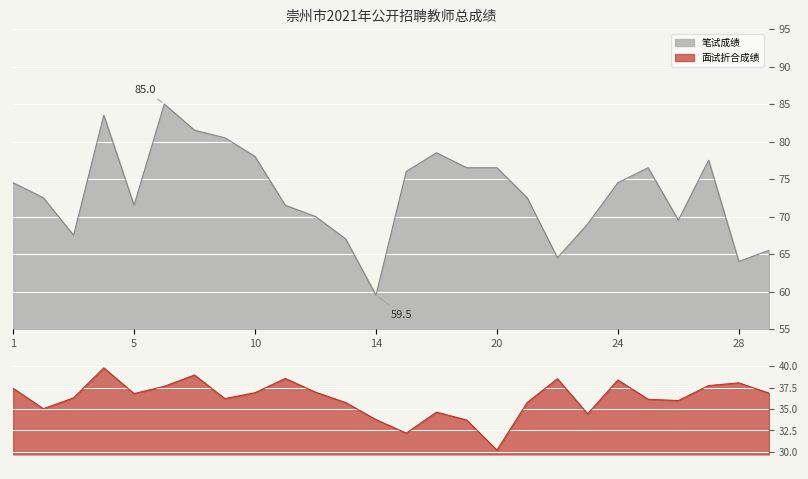

How many interior local peaks does the 面试折合成绩 series have?

7